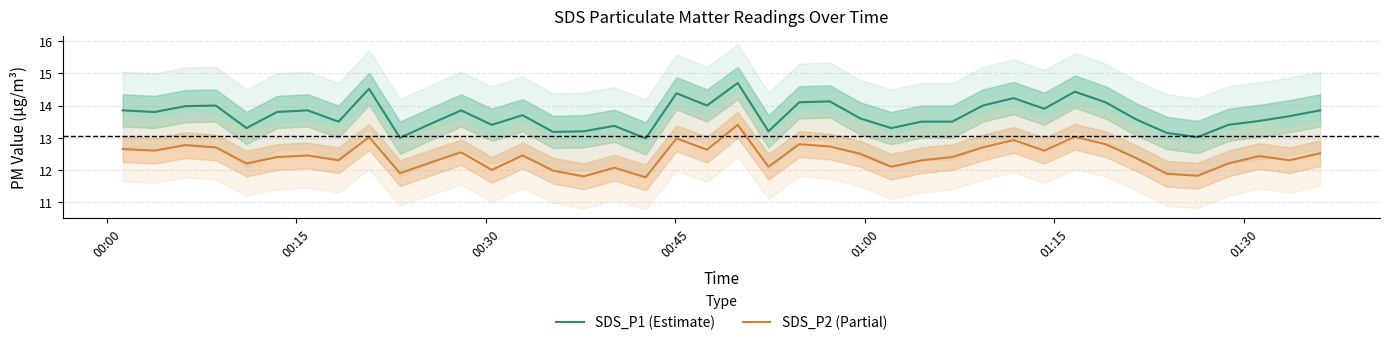

List the series in order of their overall mean, highest first.

SDS_P1 (Estimate), SDS_P2 (Partial)